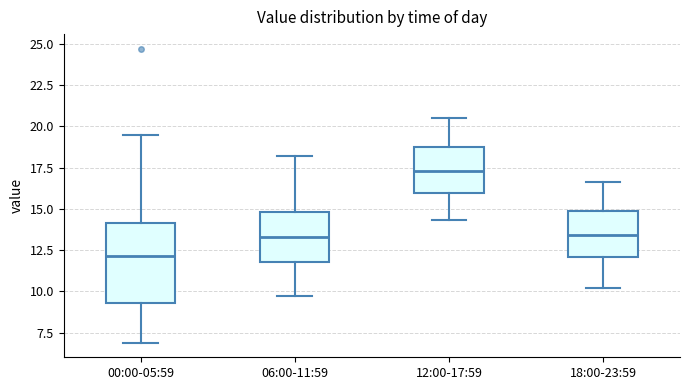

Reading left to right, transcribe this box plot: for each box, give where its median line is, the range the box spans, and where its two whiskers end, as read against the y-axis. The values are not printed on the chart, so give them approximately, as read against the axis.

00:00-05:59: median 12.0, box 9.5 to 14.0, whiskers 7.0 to 19.5
06:00-11:59: median 13.5, box 12.0 to 15.0, whiskers 9.5 to 18.0
12:00-17:59: median 17.5, box 16.0 to 18.5, whiskers 14.5 to 20.5
18:00-23:59: median 13.5, box 12.0 to 15.0, whiskers 10.0 to 16.5